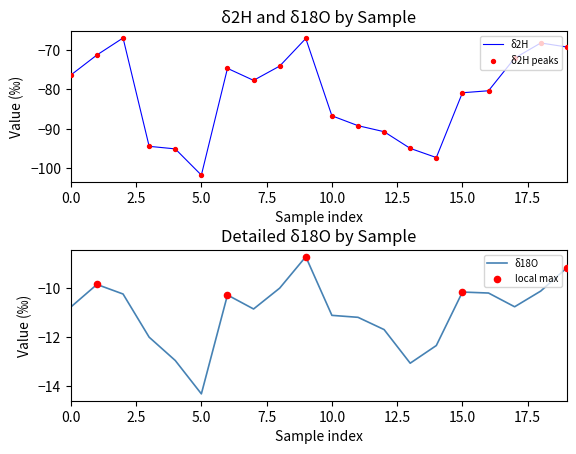

Which series reaches the maximum Y coordinate?

d18O